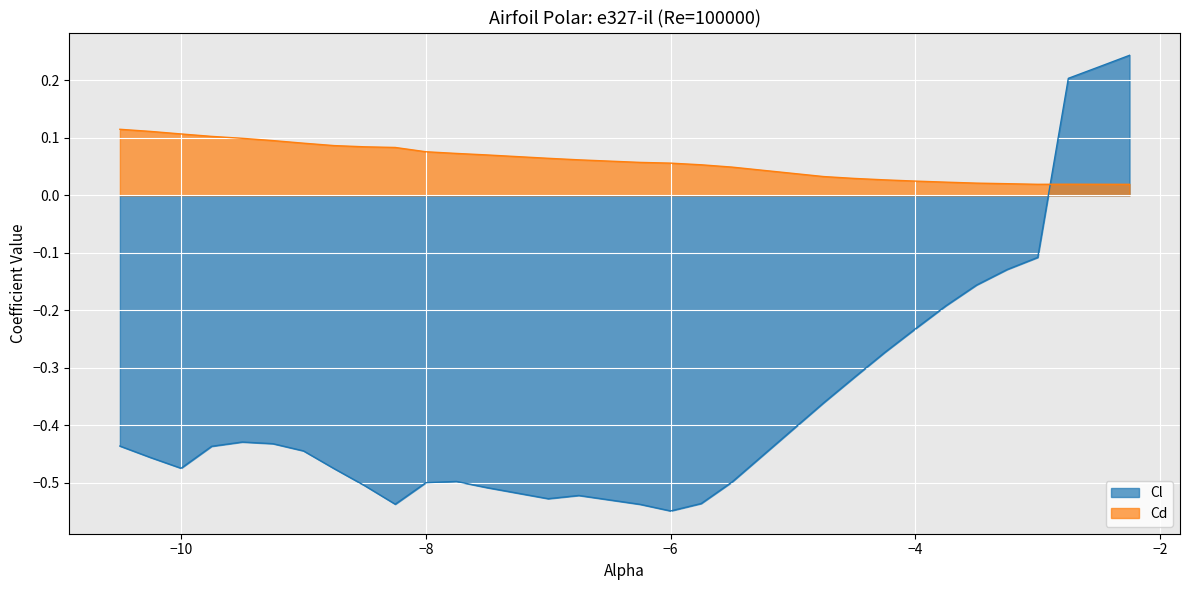

How many interior local peaks does the Cl series have?

3